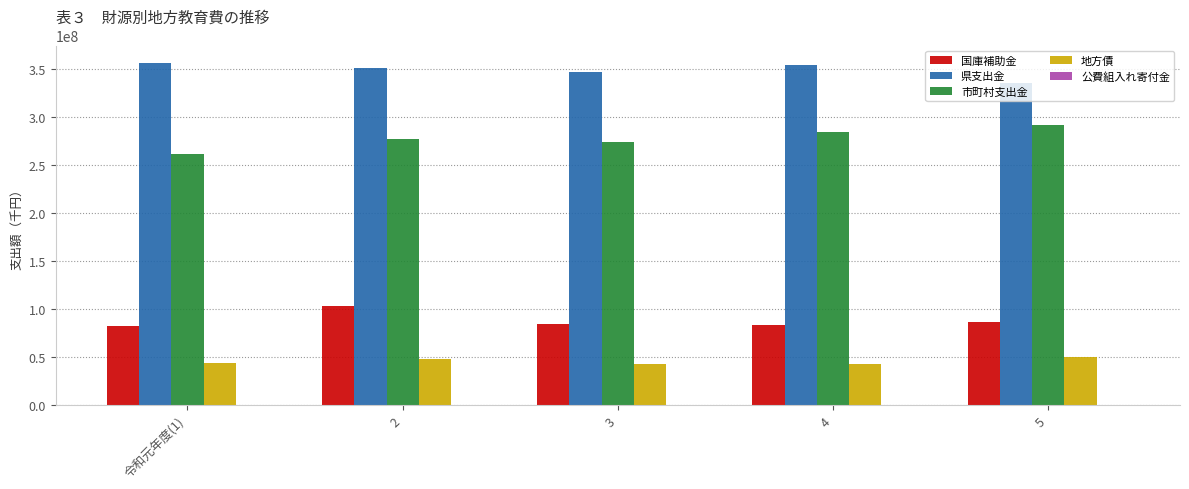

Read the 市町村支出金 value at 2.

277773599